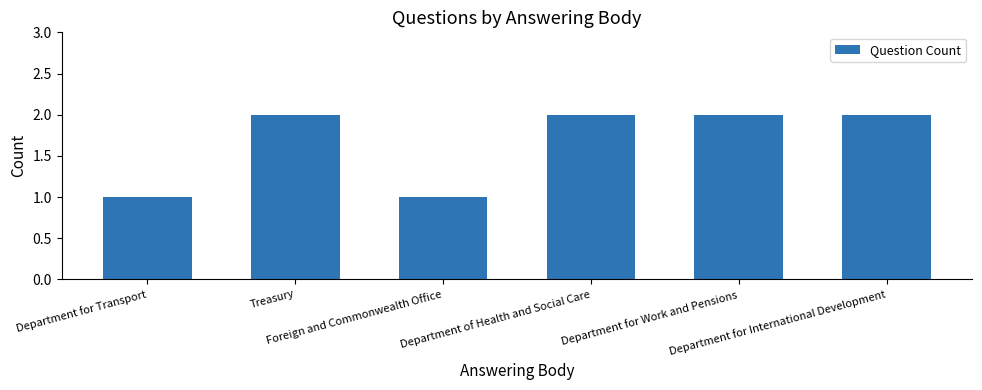

Which has a higher value, Department of Health and Social Care or Foreign and Commonwealth Office?

Department of Health and Social Care